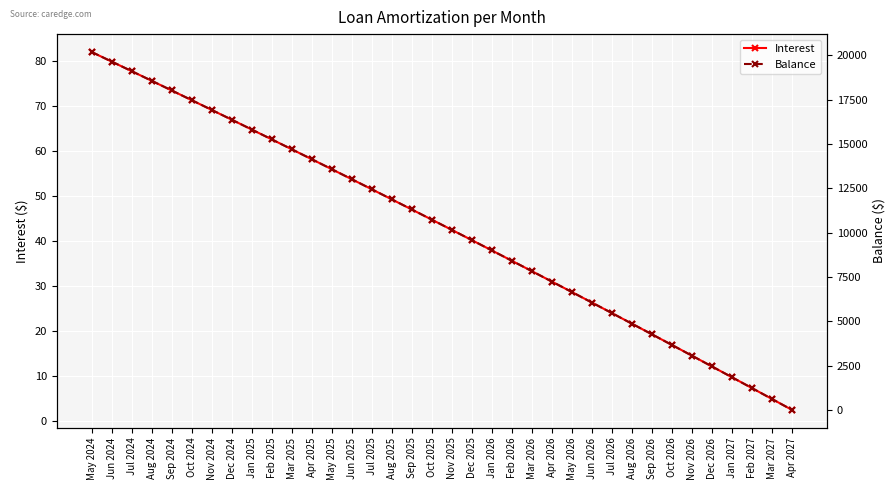

What is the label of the 26th point from the left?

Jun 2026